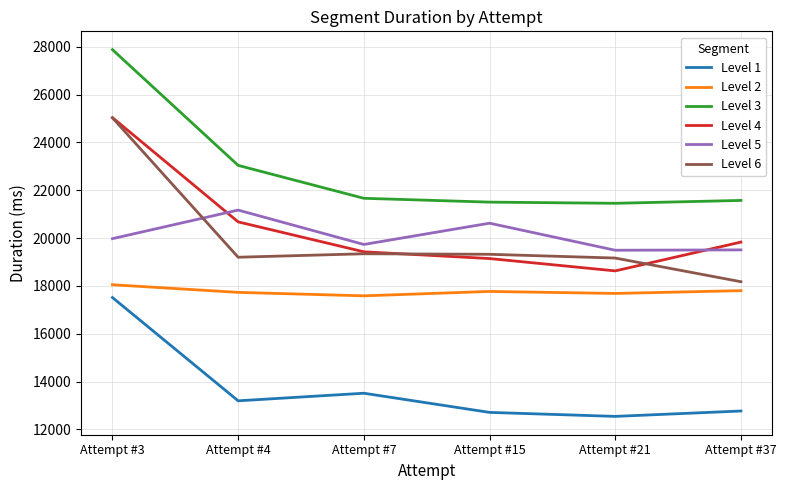

Where does the Level 2 series first go above 17771?

Attempt #3